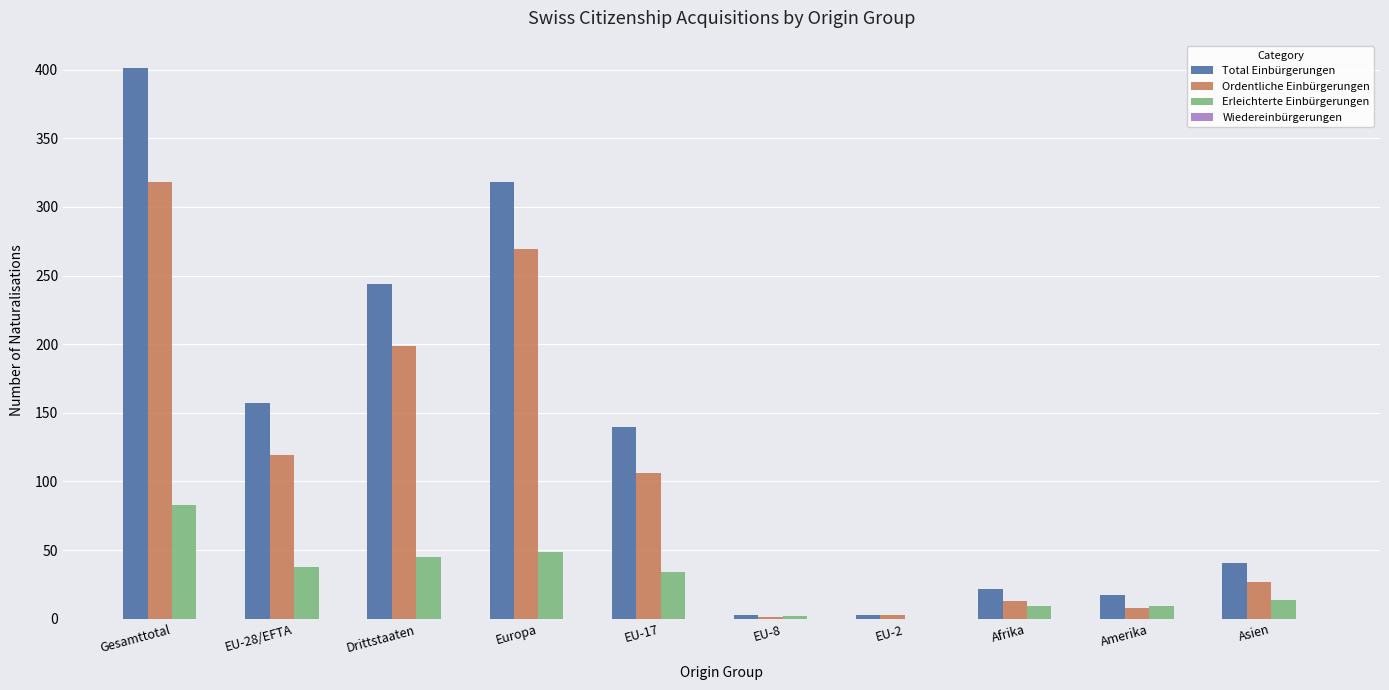

What is the maximum value shown in the chart?

401